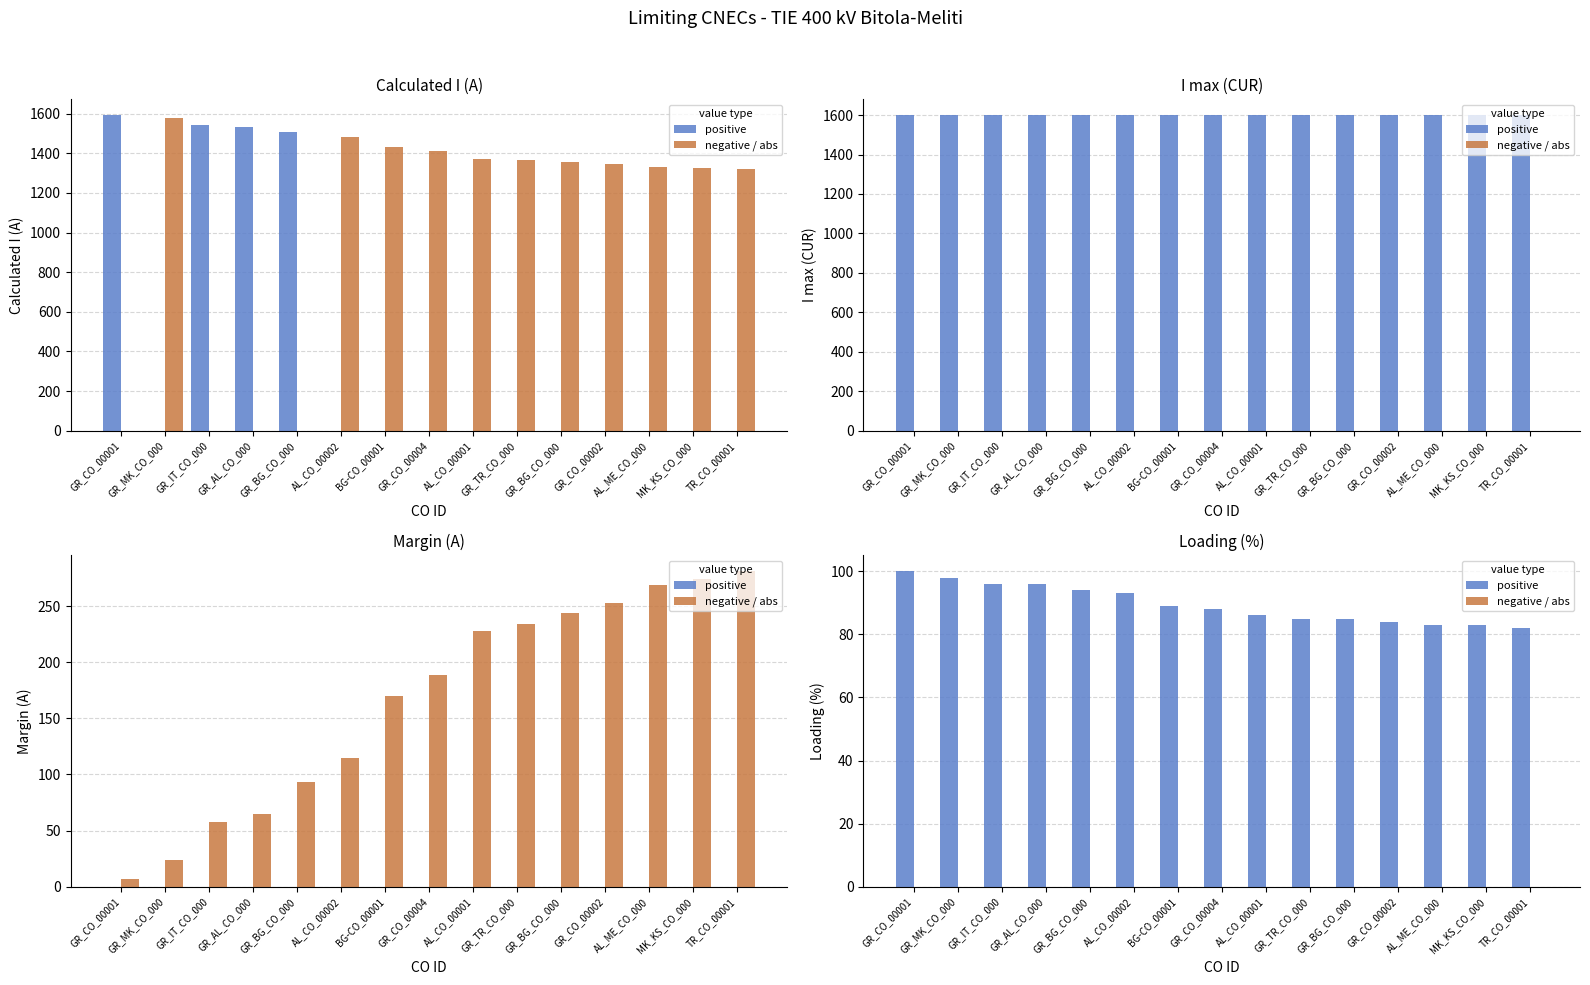

Which label corresponds to the largest value in the chart?

GR_CO_00001